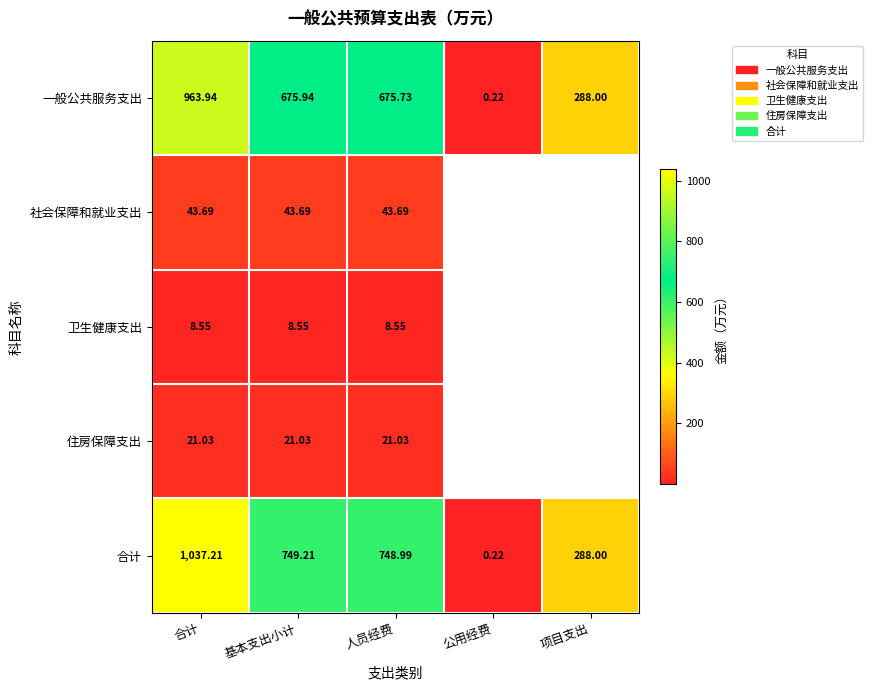

At which label is 合计 closest to 518?

项目支出